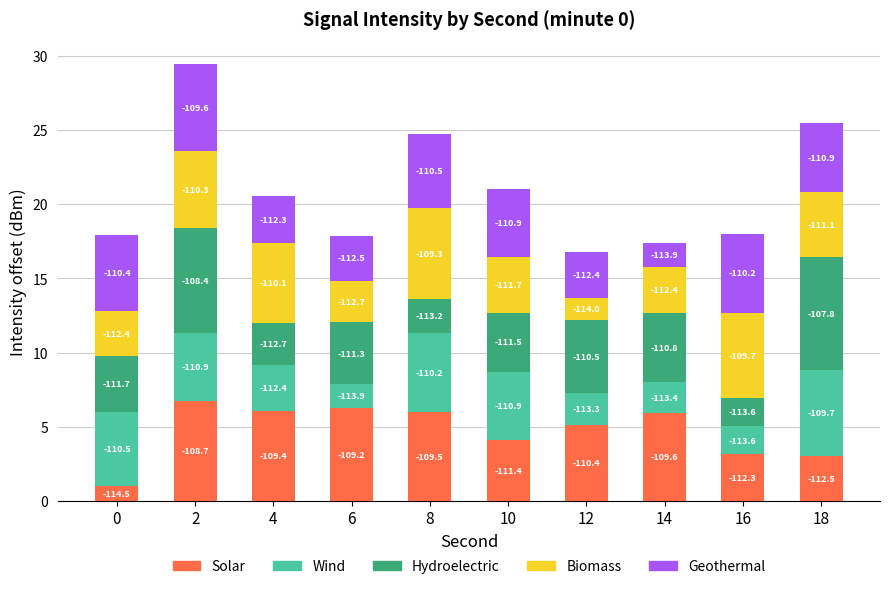

Does the chart contain any negative values?

No